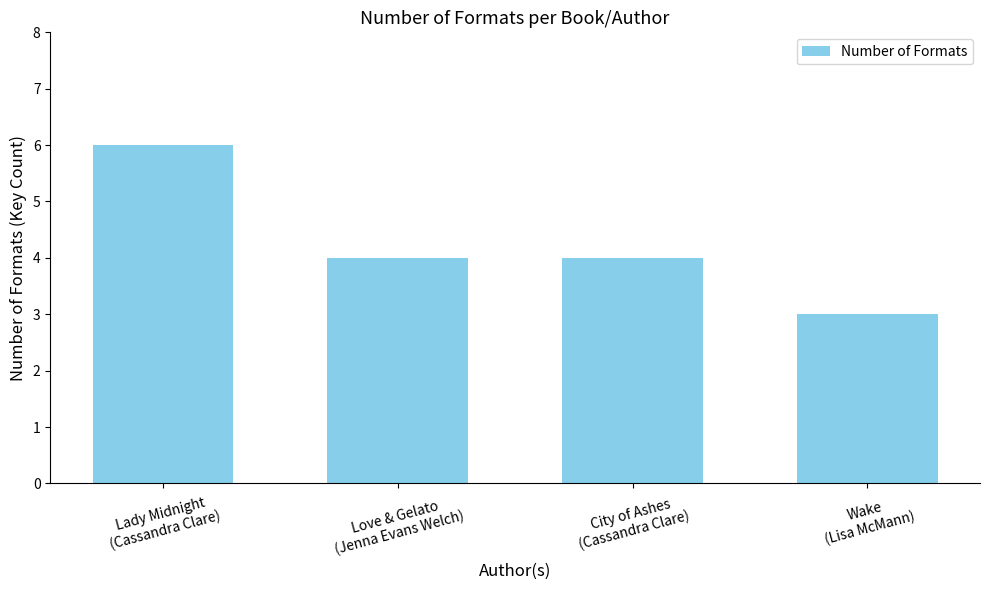

How many values are between 4 and 6?

3